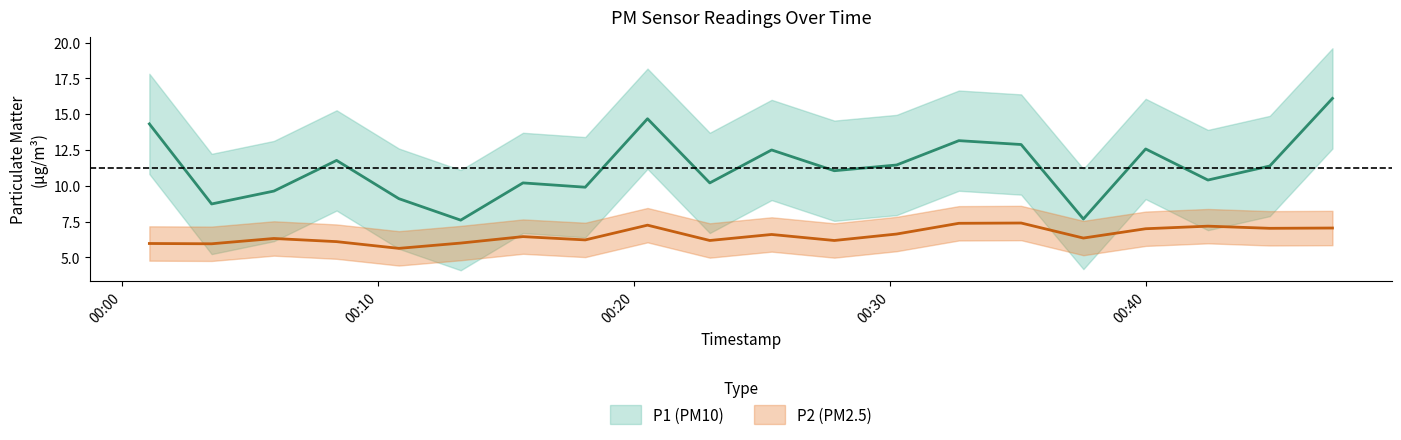

How many values in the P2 series exceed 6?

16